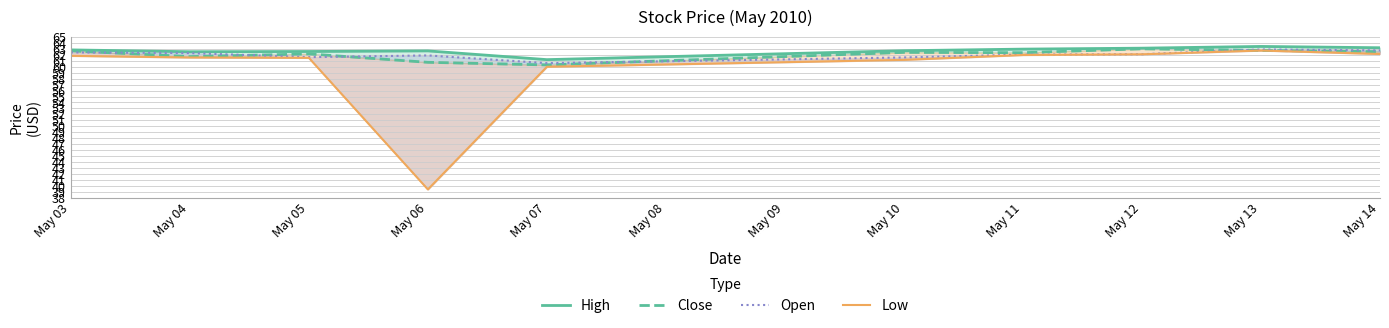

Which series has the largest total across all categories?

High